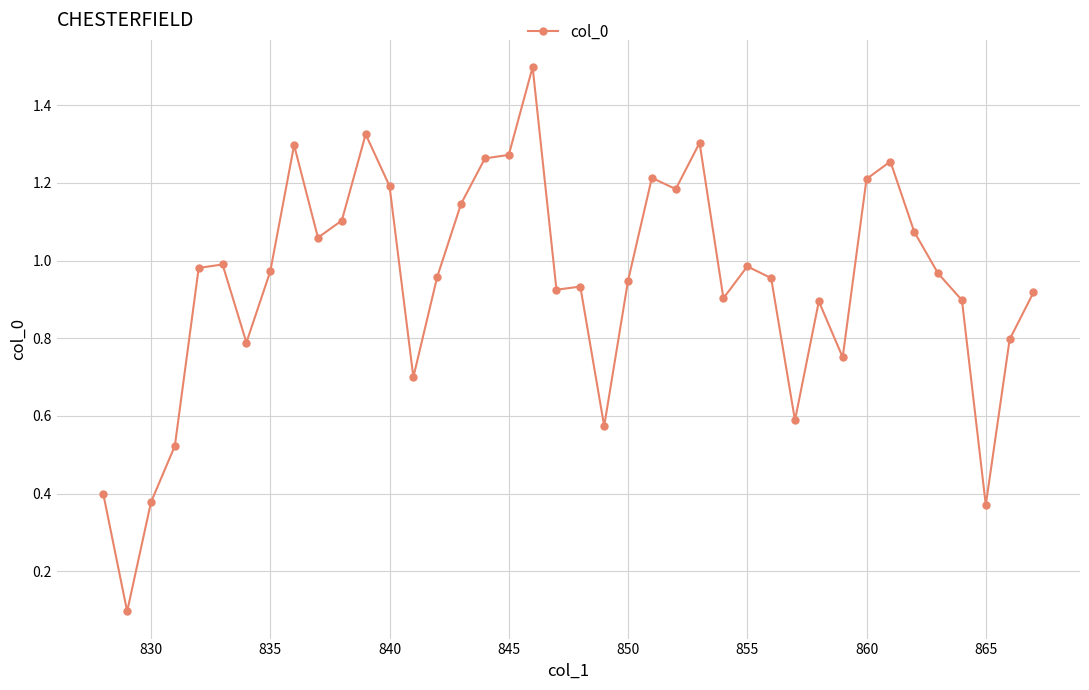

True or false: there are more than 1 points higher than both neighbors.

True